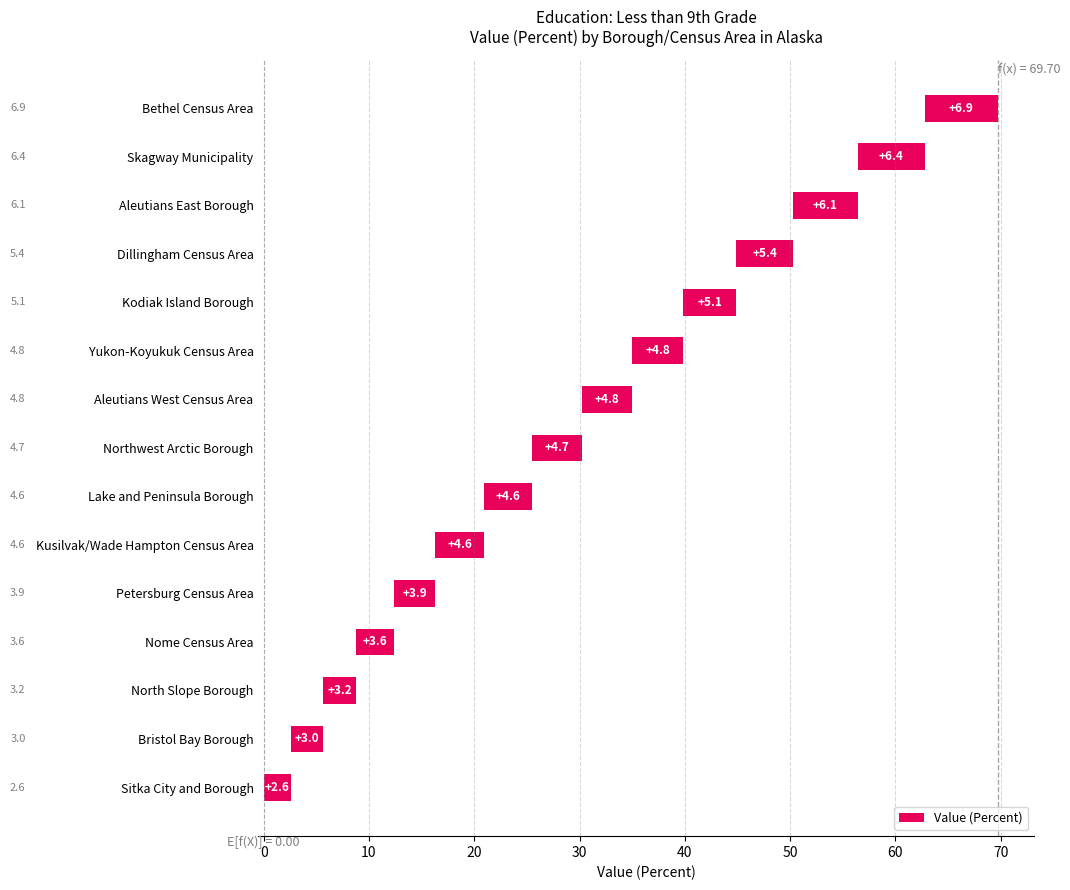

What is the ratio of the value at Lake and Peninsula Borough to the value at Kusilvak/Wade Hampton Census Area?

1.0